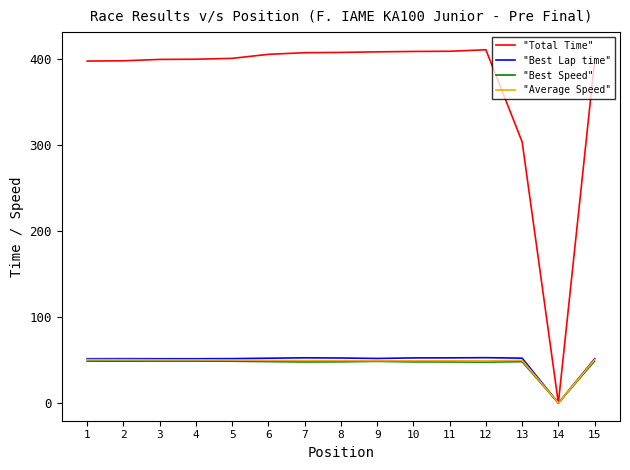

At which category does the chart reach its minimum across all series?

14